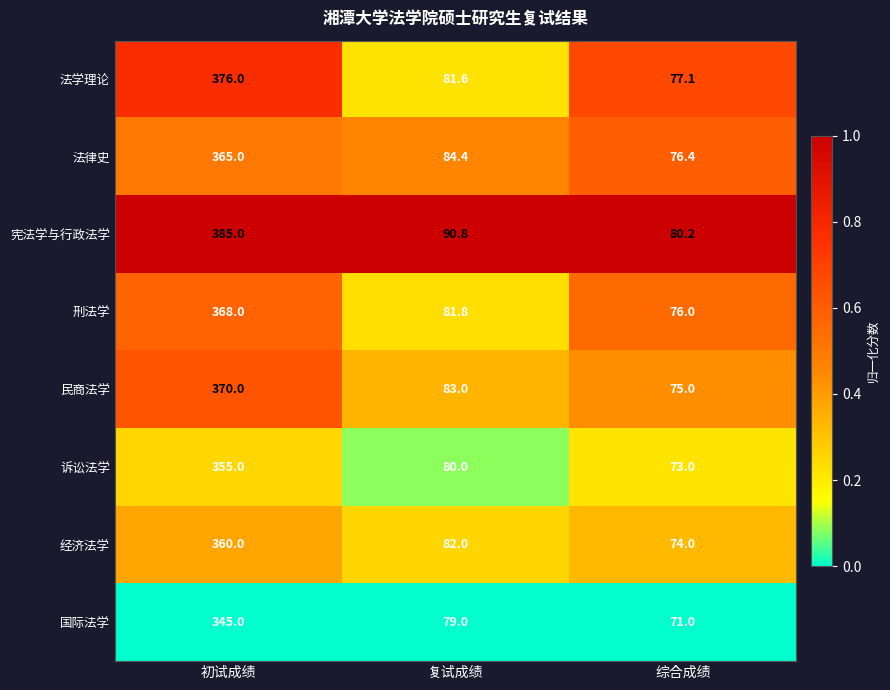

At which label is 经济法学 closest to 217?

复试成绩